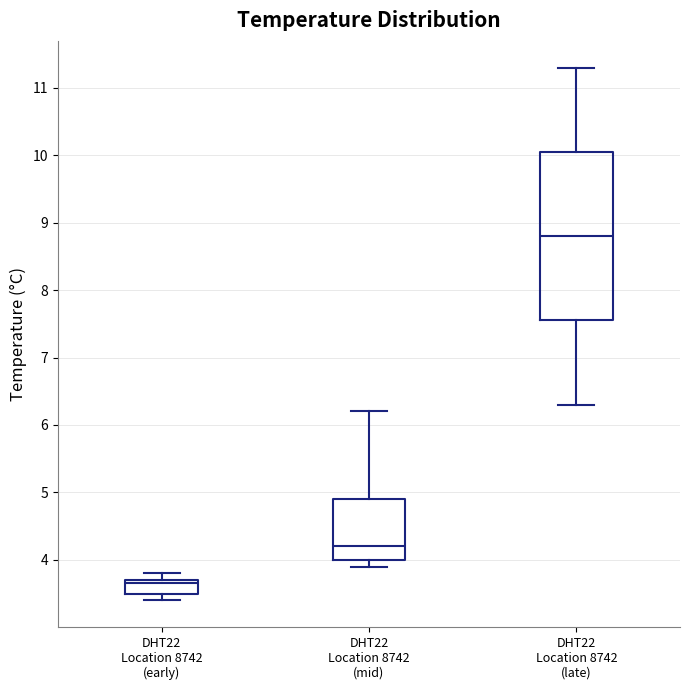

Where is the upper edge of the box for DHT22 Location 8742 (late) on the y-axis? The values are not printed on the chart, so give them approximately, as read against the axis.

10.1